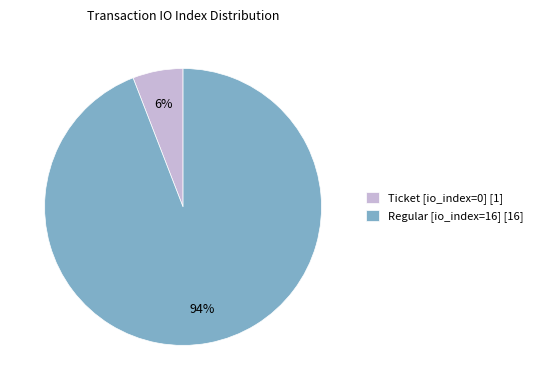

Which category has the biggest portion of the pie?

Regular [io_index=16] [16]